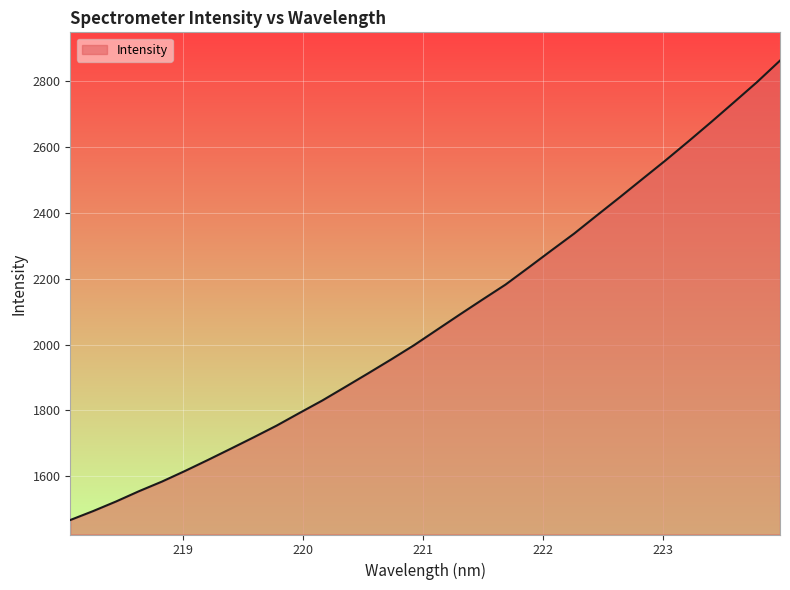

What is the smallest value displayed?

1467.2